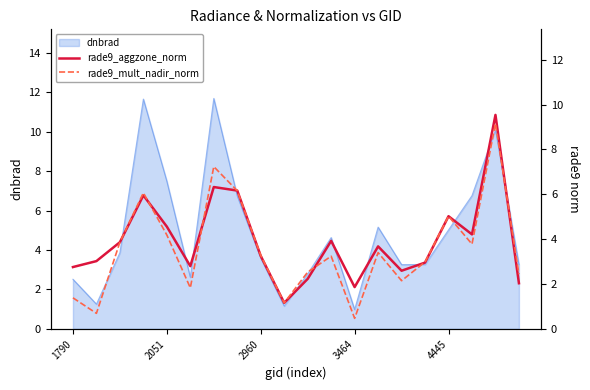

What is the lowest value of the dnbrad series?

1.0